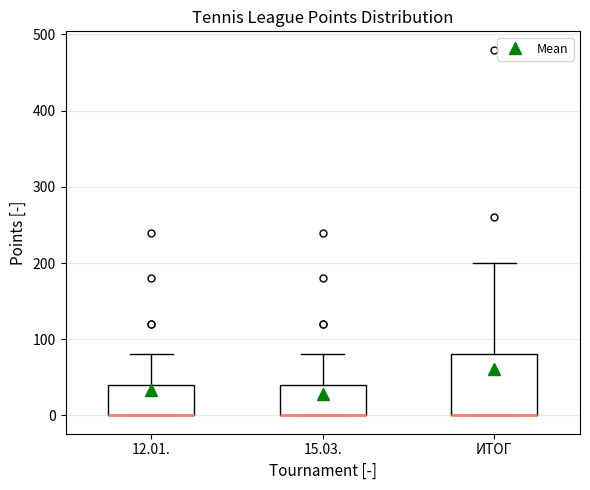

Reading left to right, transcribe this box plot: for each box, give where its median line is, the range the box spans, and where its two whiskers end, as read against the y-axis. The values are not printed on the chart, so give them approximately, as read against the axis.

12.01.: median 0 (drawn on the box's lower edge), box 0 to 40, whiskers 0 to 80
15.03.: median 0 (drawn on the box's lower edge), box 0 to 40, whiskers 0 to 80
ИТОГ: median 0 (drawn on the box's lower edge), box 0 to 80, whiskers 0 to 200